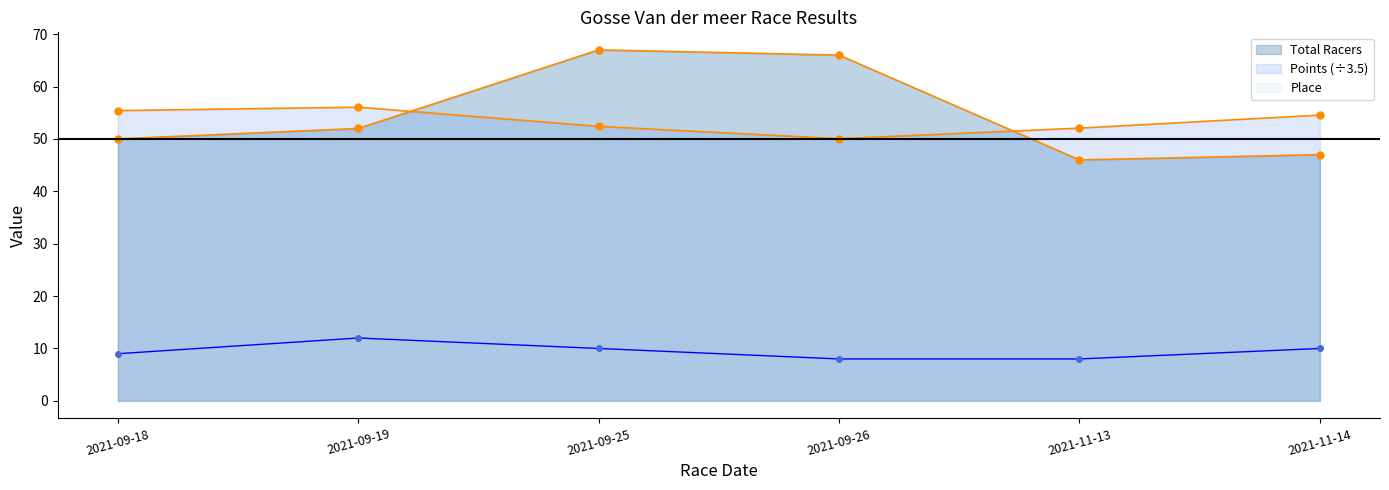

Reading left to right, extract all data points from this chart.

Total Racers: 2021-09-18=50.0	2021-09-19=52.0	2021-09-25=67.0	2021-09-26=66.0	2021-11-13=46.0	2021-11-14=47.0
Points: 2021-09-18=55.4	2021-09-19=56.1	2021-09-25=52.4	2021-09-26=50.0	2021-11-13=52.1	2021-11-14=54.6
Place: 2021-09-18=9.0	2021-09-19=12.0	2021-09-25=10.0	2021-09-26=8.0	2021-11-13=8.0	2021-11-14=10.0